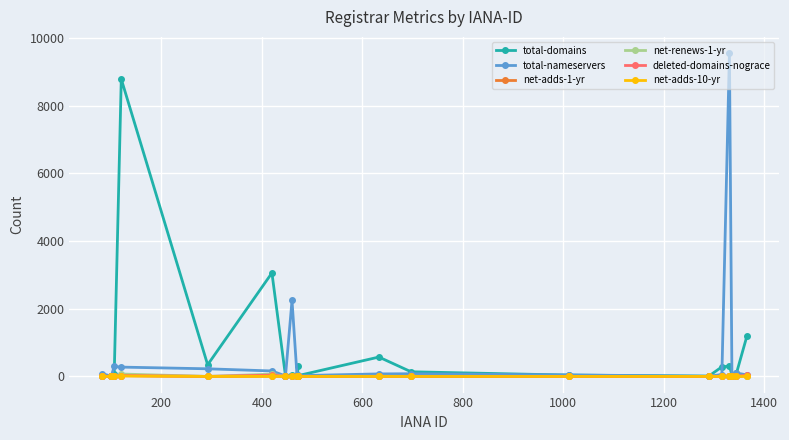

True or false: total-nameservers has more than 2 interior local peaks.

True